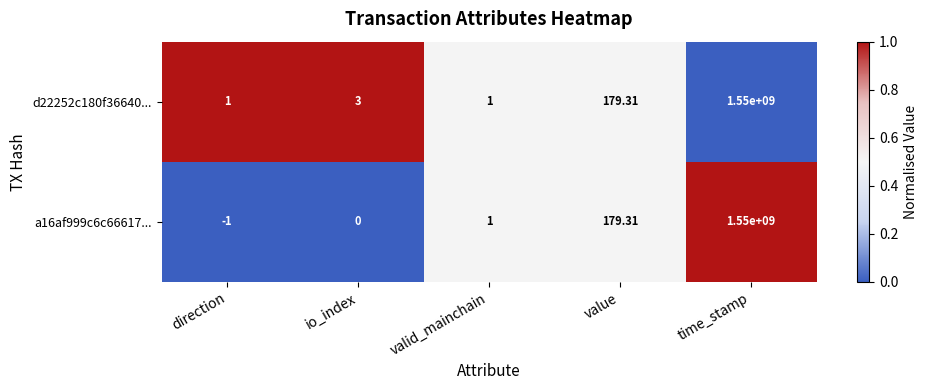

Is the value of a16af999c6c66617... at io_index greater than the value of d22252c180f36640... at value?

No